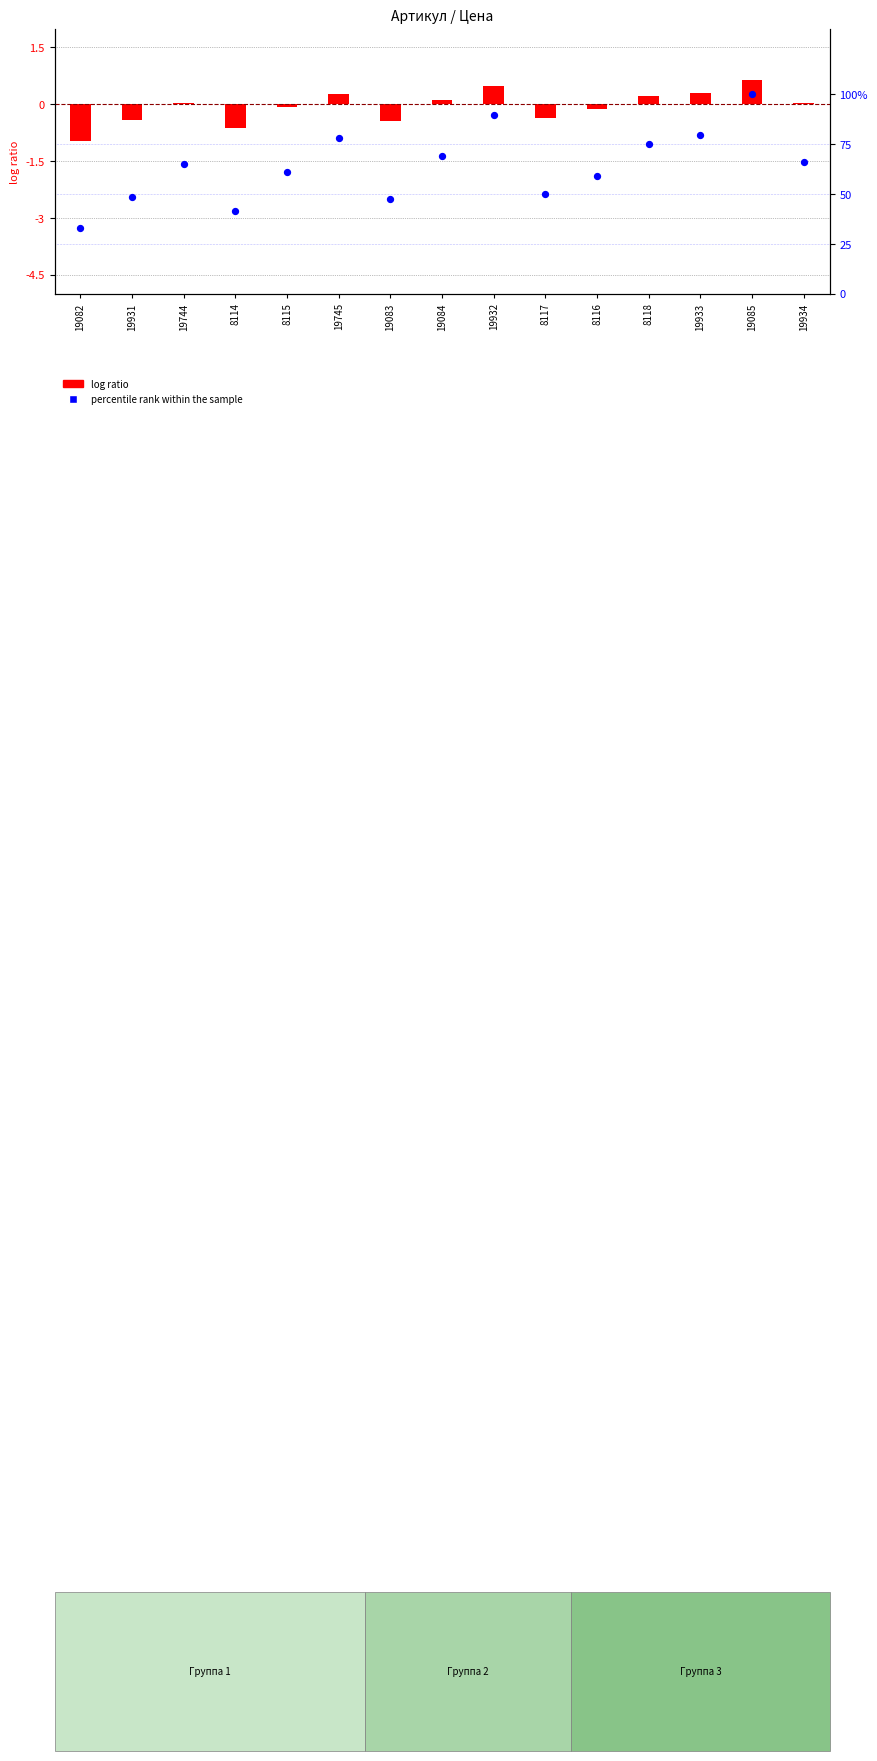

At how many categories does at least one series exceed 9?

15